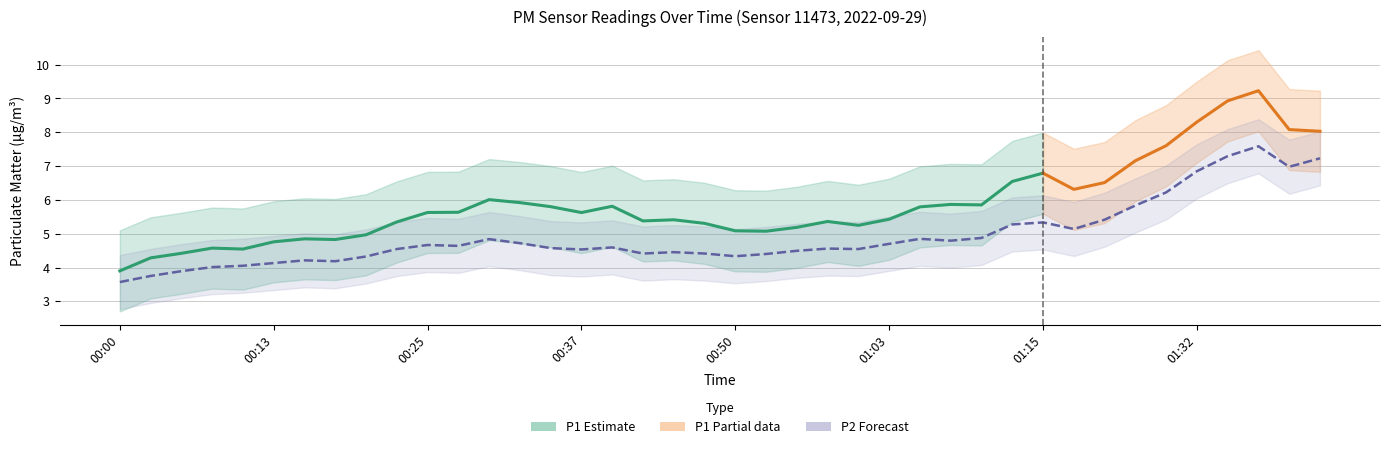

Between 00:55 and 01:32, which series saw the biggest shift?

P1